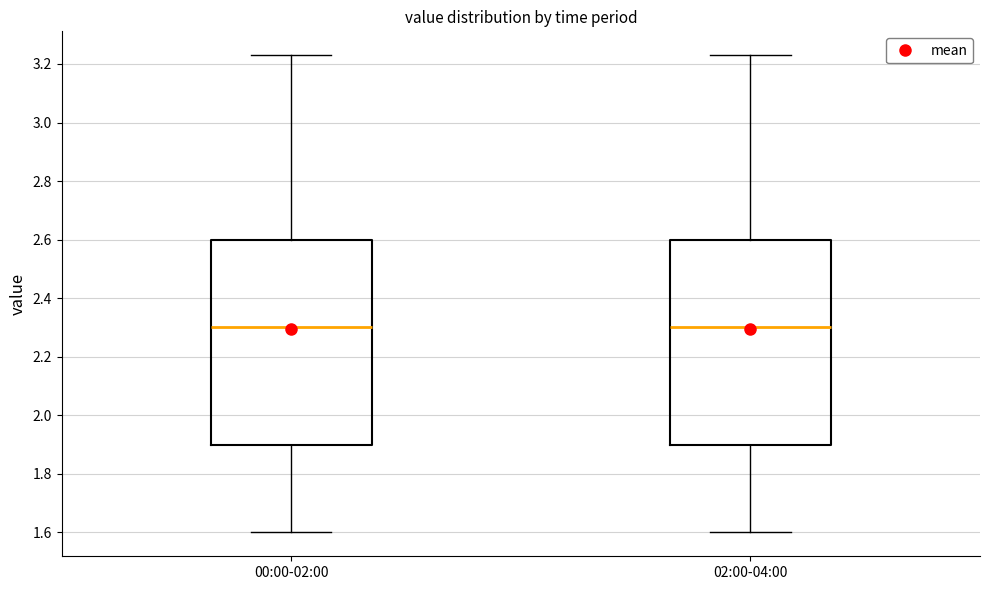

Reading left to right, read every box against the y-axis: the position of its median line, the range the box covers, and the ends of its whiskers. The values are not printed on the chart, so give them approximately, as read against the axis.

00:00-02:00: median 2.30, box 1.90 to 2.60, whiskers 1.60 to 3.24
02:00-04:00: median 2.30, box 1.90 to 2.60, whiskers 1.60 to 3.24